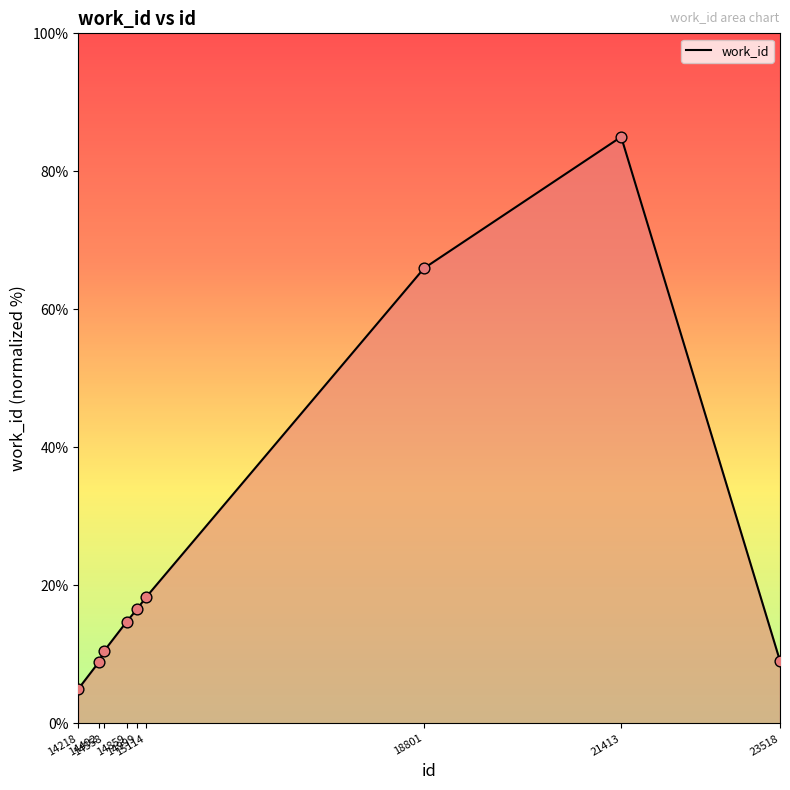

Which has a higher value, 21413 or 15114?

21413